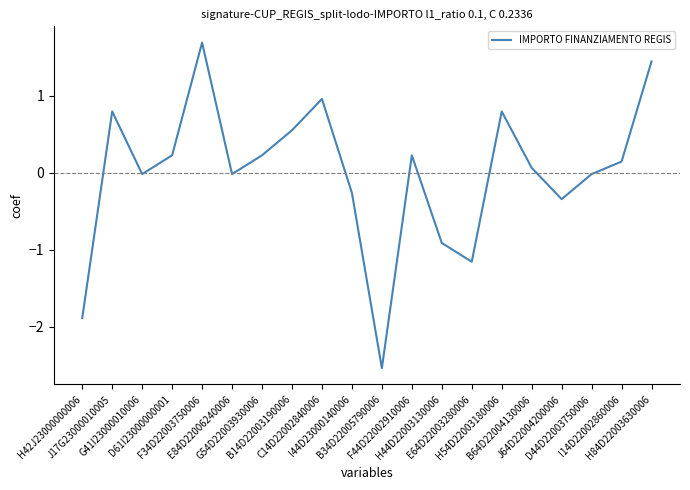

What is the smallest value displayed?

-2.5